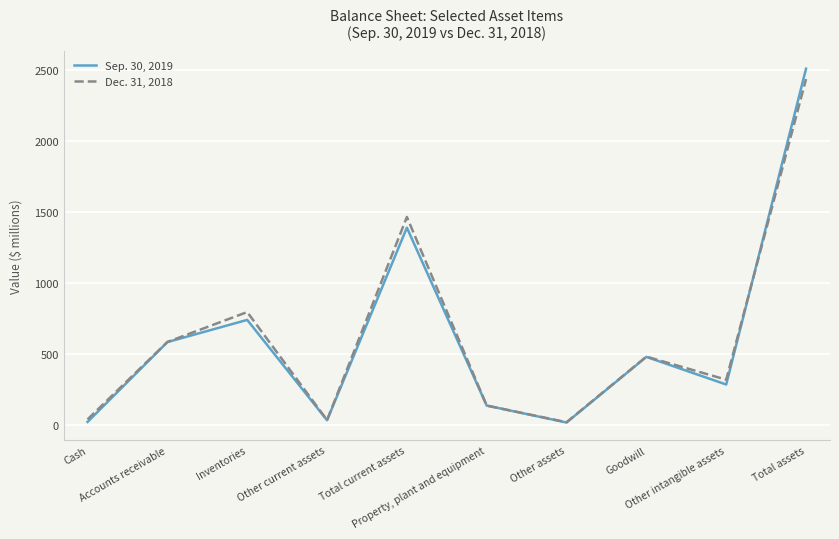

Which series has the largest range (max minus min)?

Sep. 30, 2019